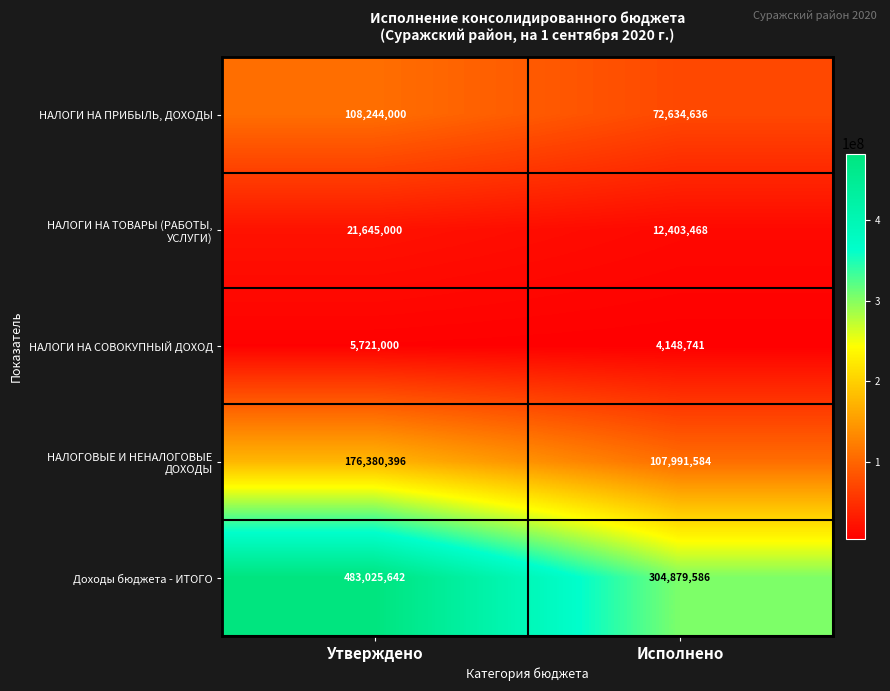

At how many categories does at least one series exceed 146548491?

2